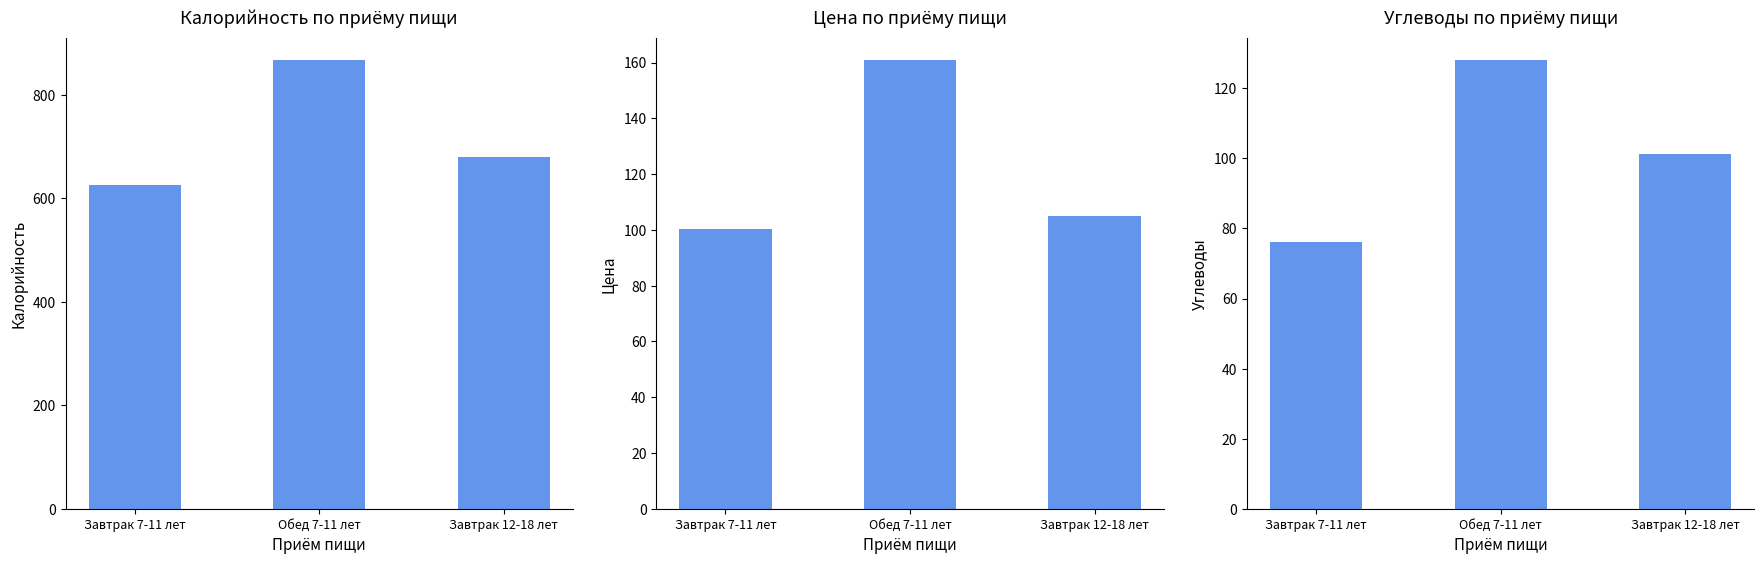

At which category is the sum across all series the highest?

Обед 7-11 лет